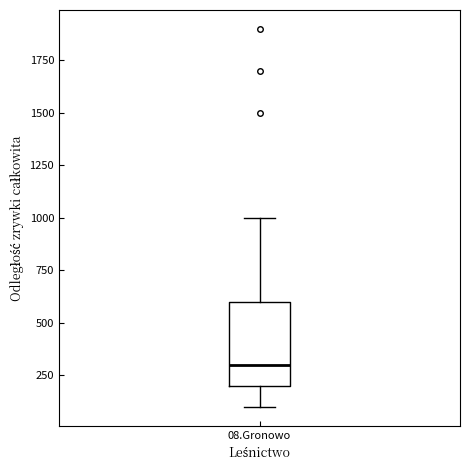

Where is the upper edge of the box for 08.Gronowo on the y-axis? The values are not printed on the chart, so give them approximately, as read against the axis.

600